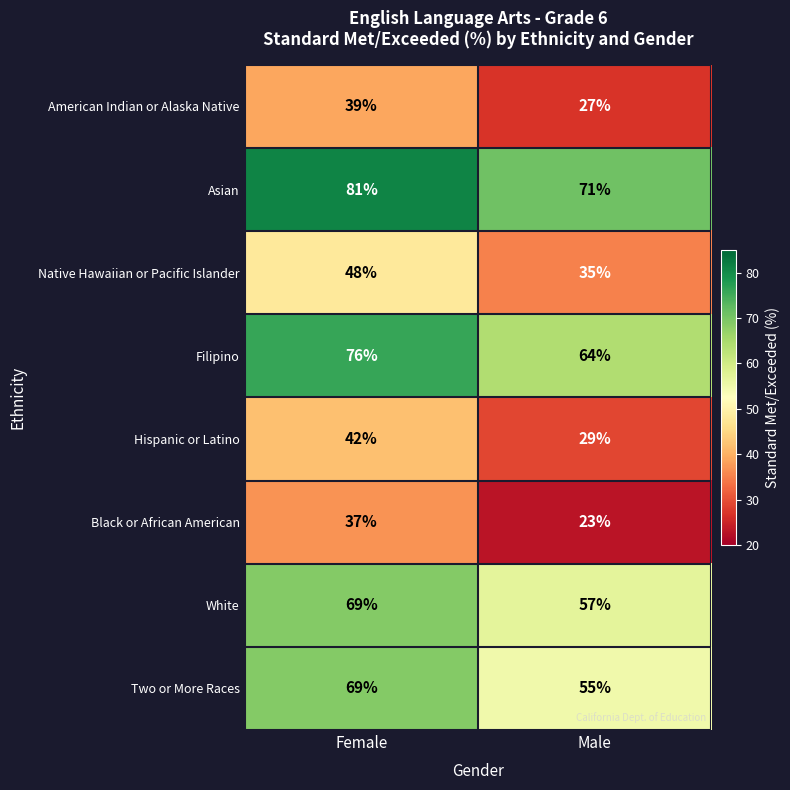

At which category is the sum across all series the highest?

Female